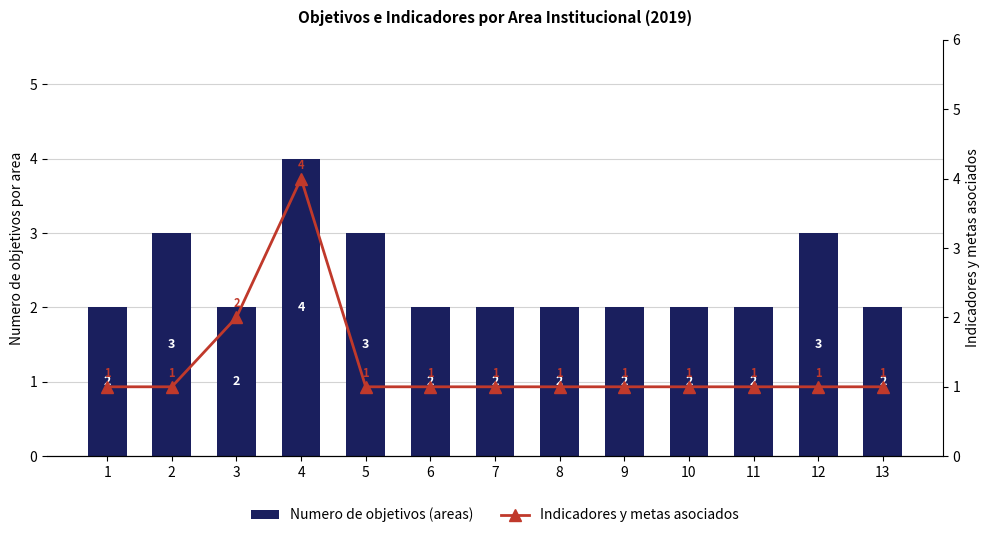

What is the difference between the maximum and minimum values in the Numero de objetivos (areas) series?

2